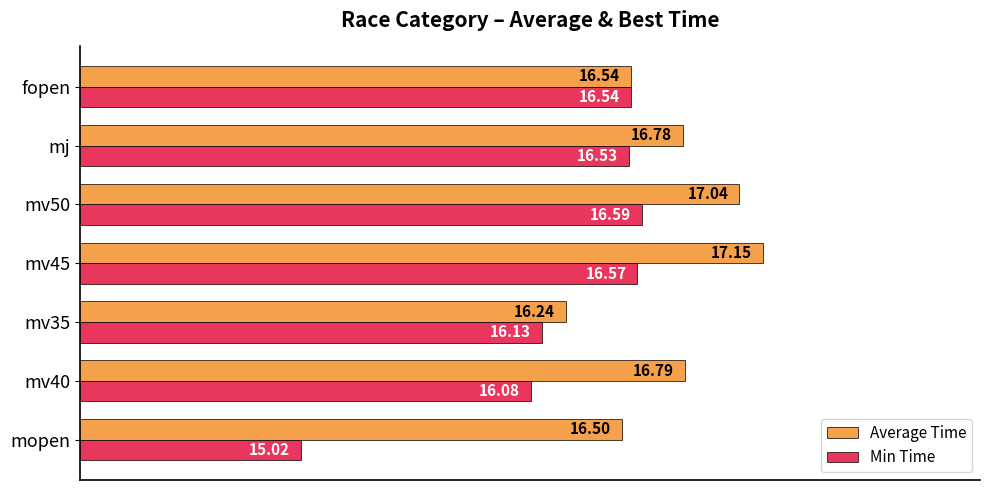

Is the value of Min Time at mj greater than the value of Average Time at mv45?

No